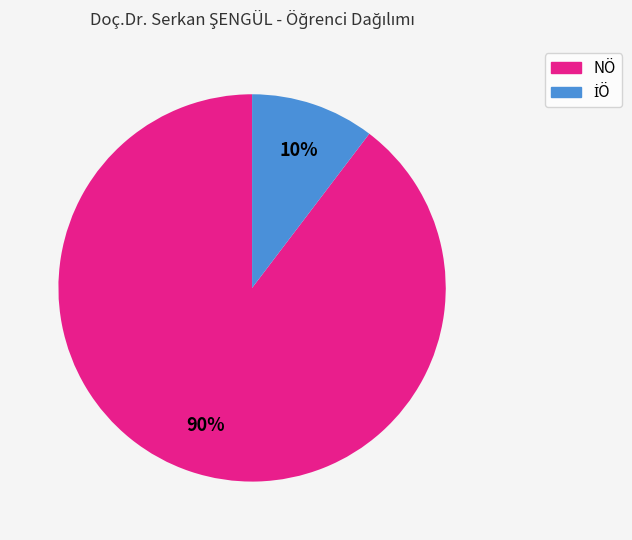

To the nearest percent, what percentage of the pie is NÖ?

90%